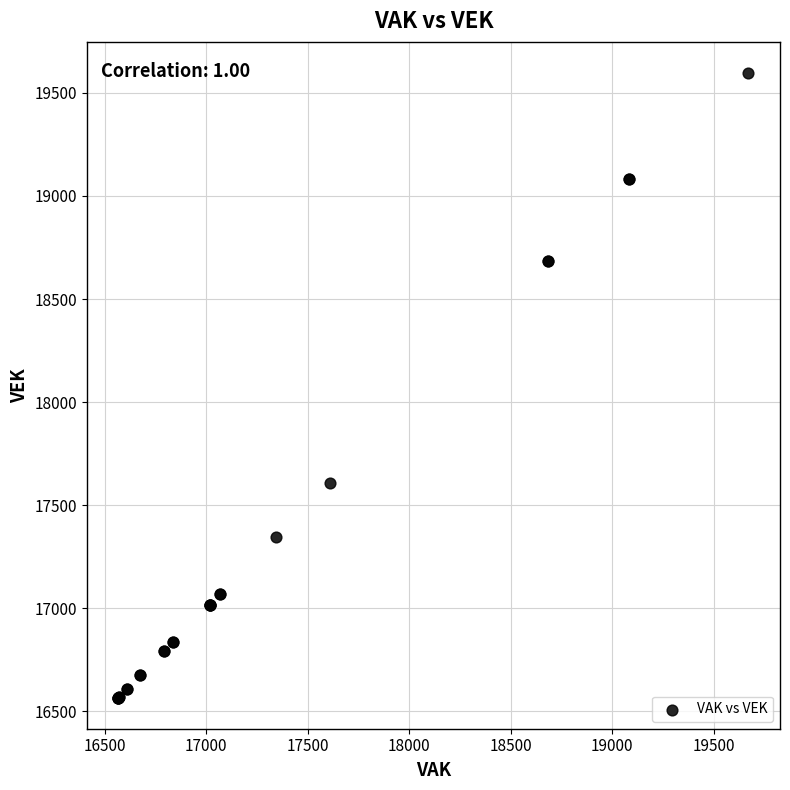

What Y value in the scatter plot is closest to 18081?

17609